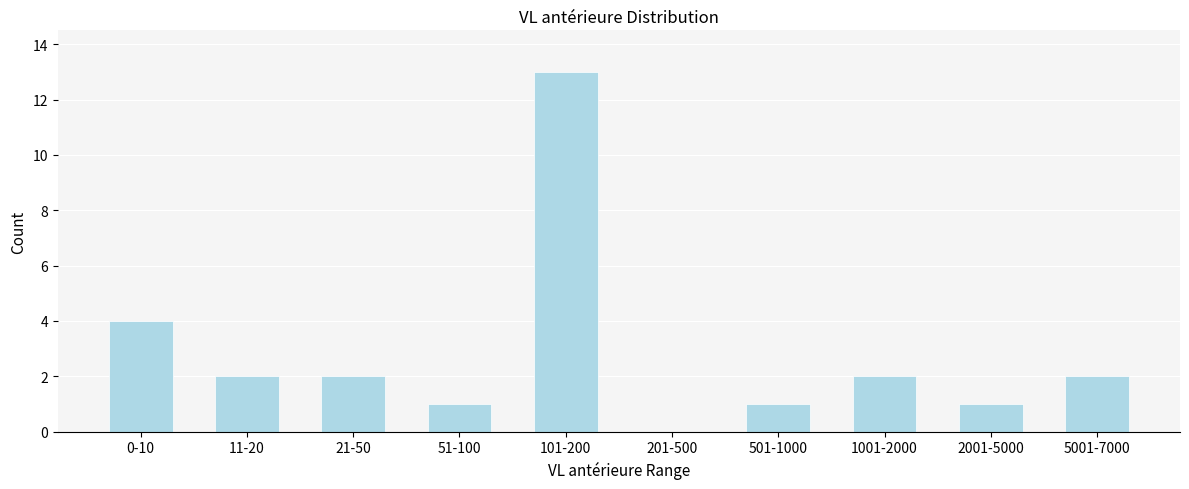

Reading left to right, transcribe all the data shown in this chart.

0-10=4	11-20=2	21-50=2	51-100=1	101-200=13	201-500=0	501-1000=1	1001-2000=2	2001-5000=1	5001-7000=2